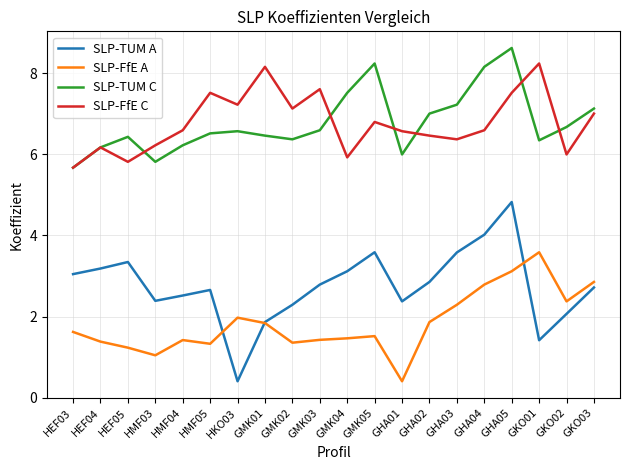

Is the value of SLP-FfE C at HKO03 greater than the value of SLP-TUM C at HKO03?

Yes